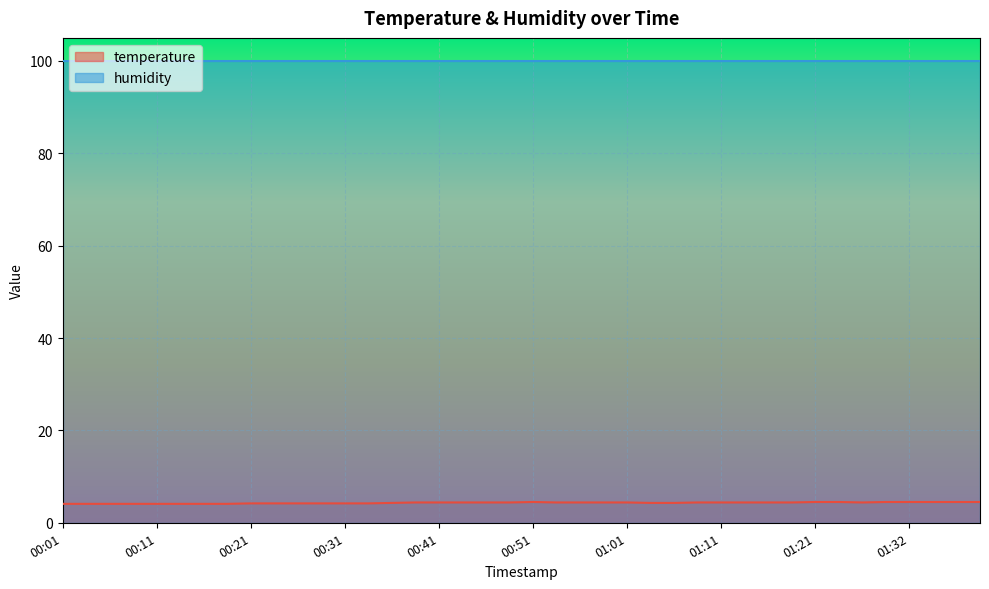

The chart shows a value of 5.3 at 00:16. True or false?

False